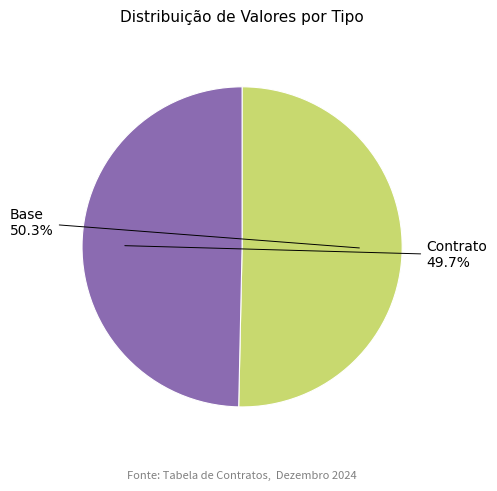

Is there a majority slice in this chart?

Yes